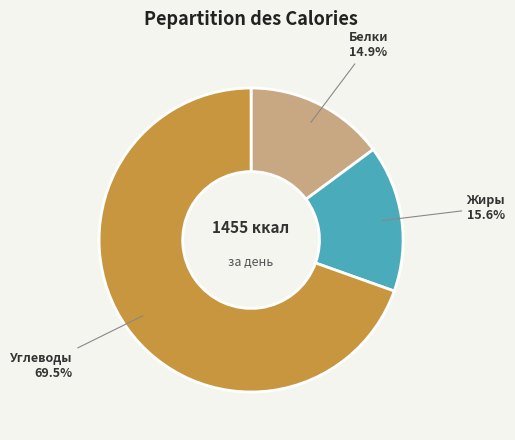

Is there a majority slice in this chart?

Yes